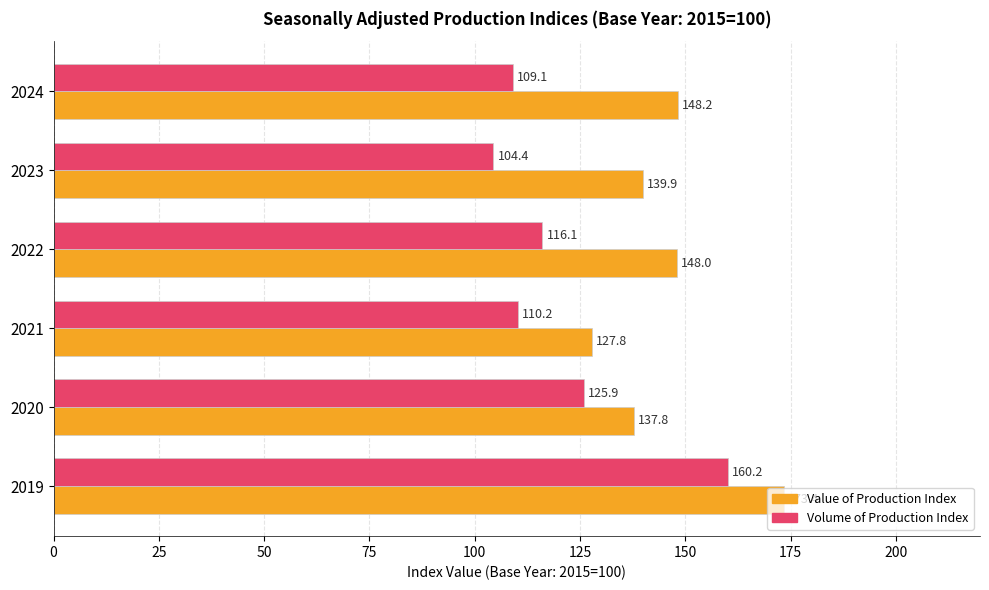

Rank the series by their maximum value, from lowest to highest.

Volume of Production Index, Value of Production Index